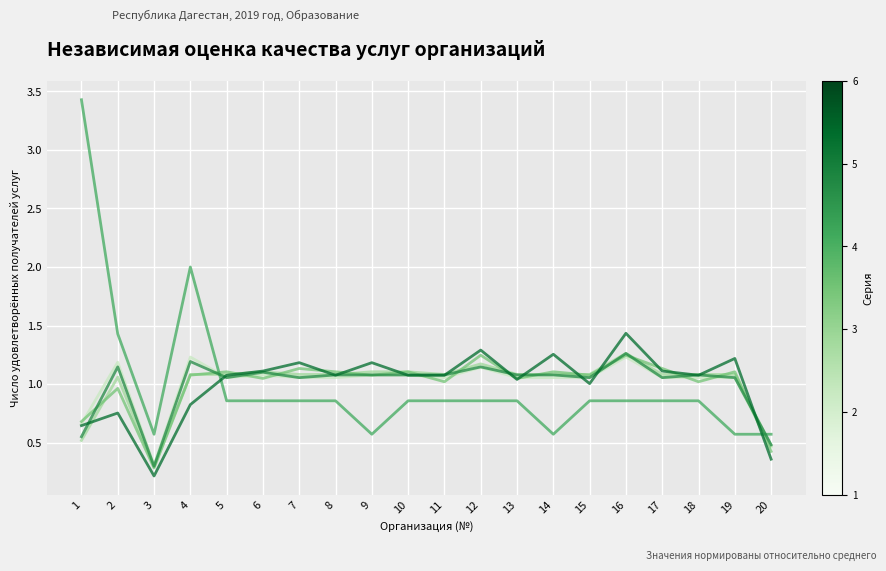

How many lines are shown in the chart?

6